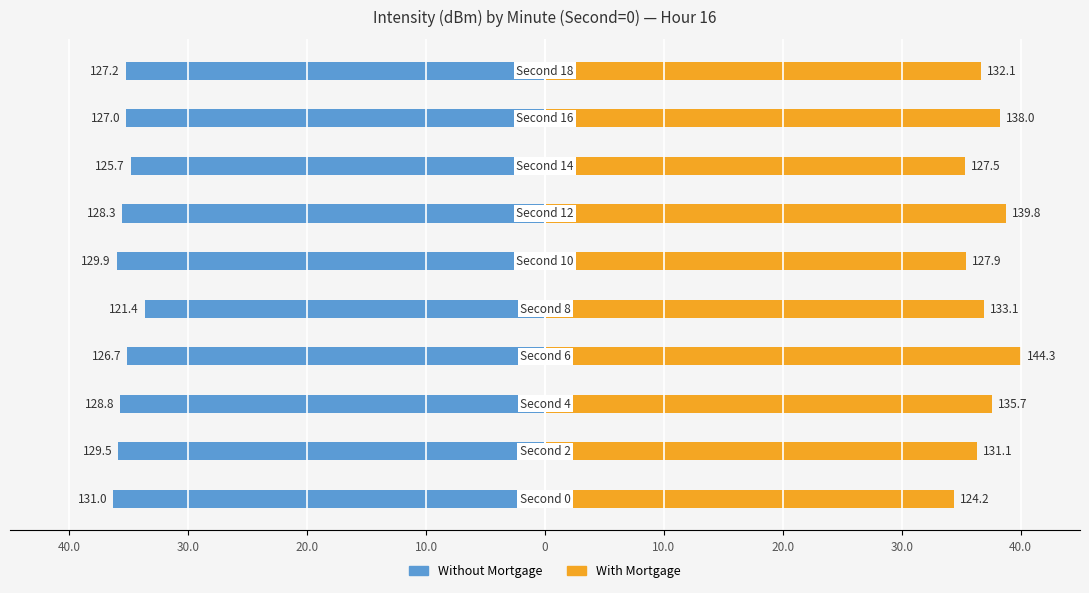

How many bars are there in each group?

2